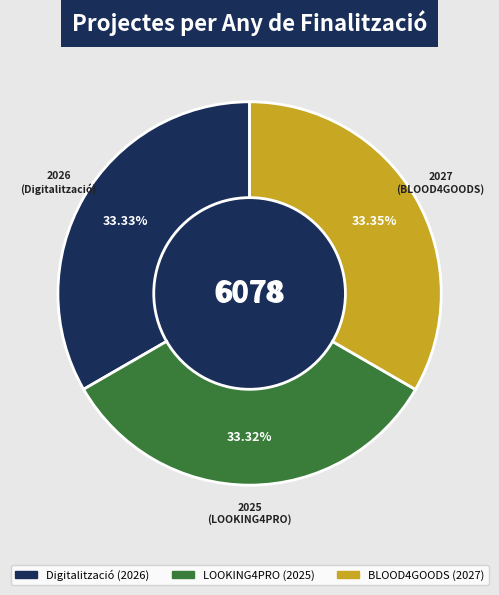

To the nearest percent, what is the average slice percentage?

33%